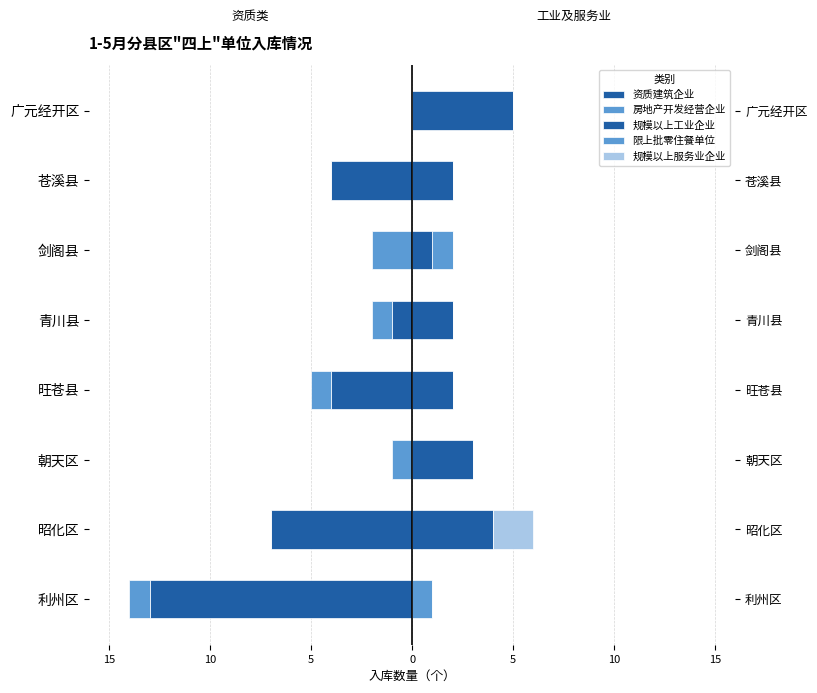

What is the total value across all series at 旺苍县?

-3